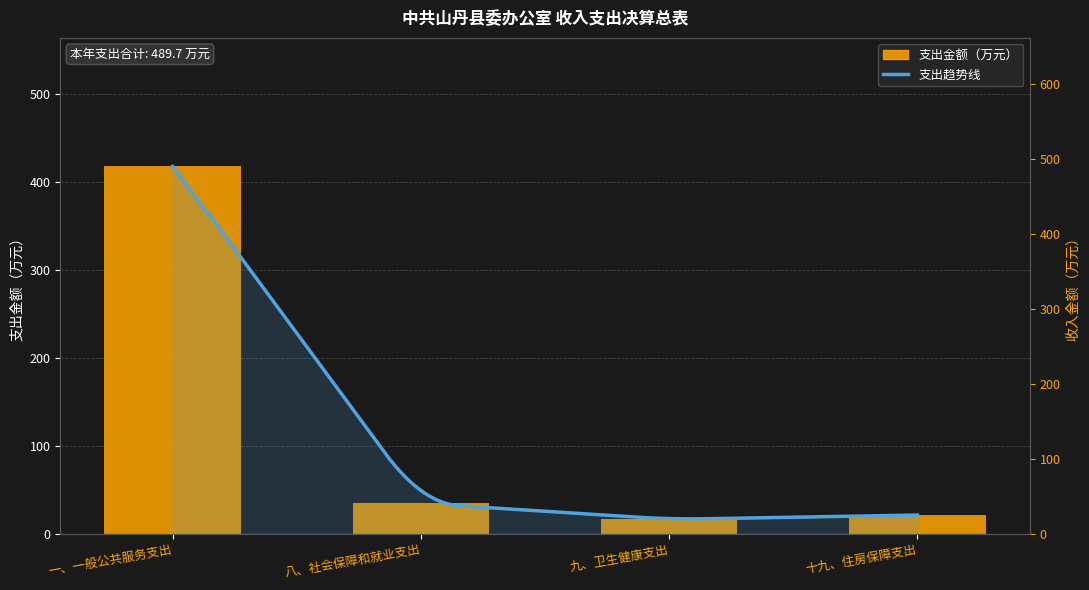

What is the value of the 1st bar from the left?

418.0